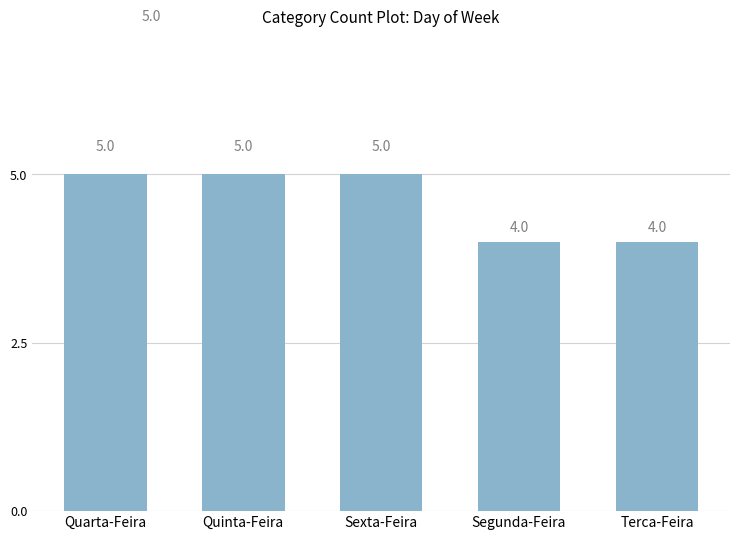

What is the minimum value shown in the chart?

4